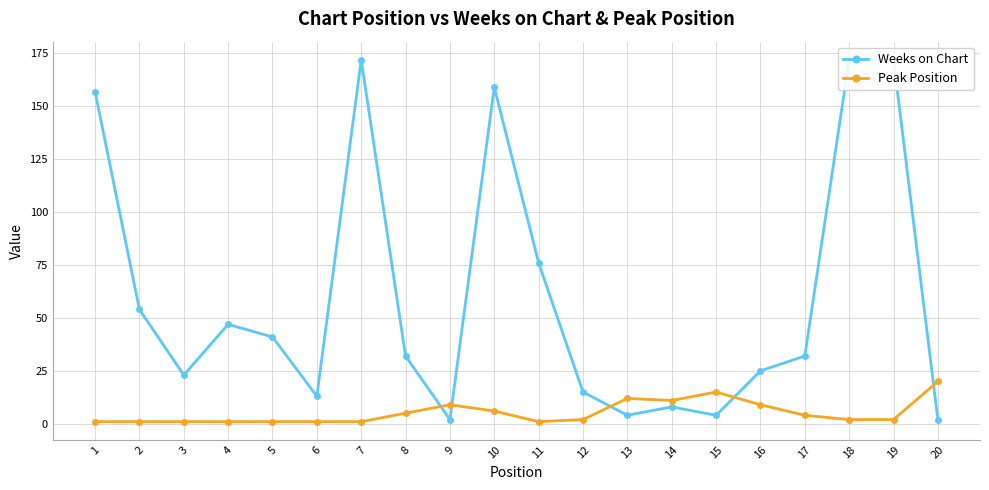

Which category has the lowest value in the Peak Position series?

1